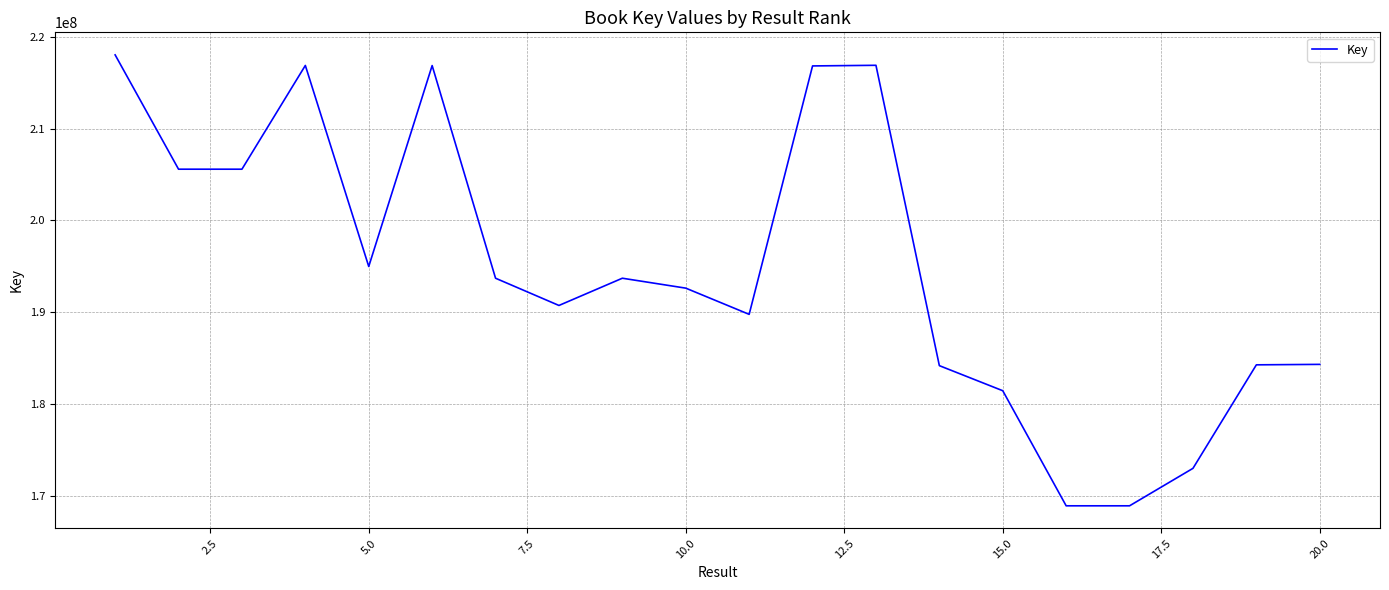

What is the minimum value shown in the chart?

168879866